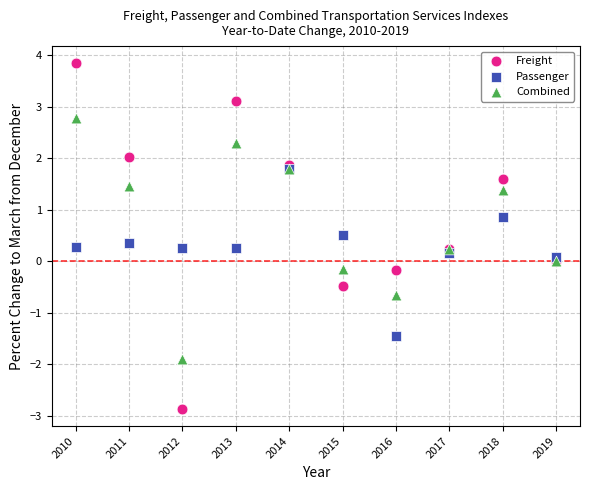

Which series reaches the maximum Y coordinate?

Freight